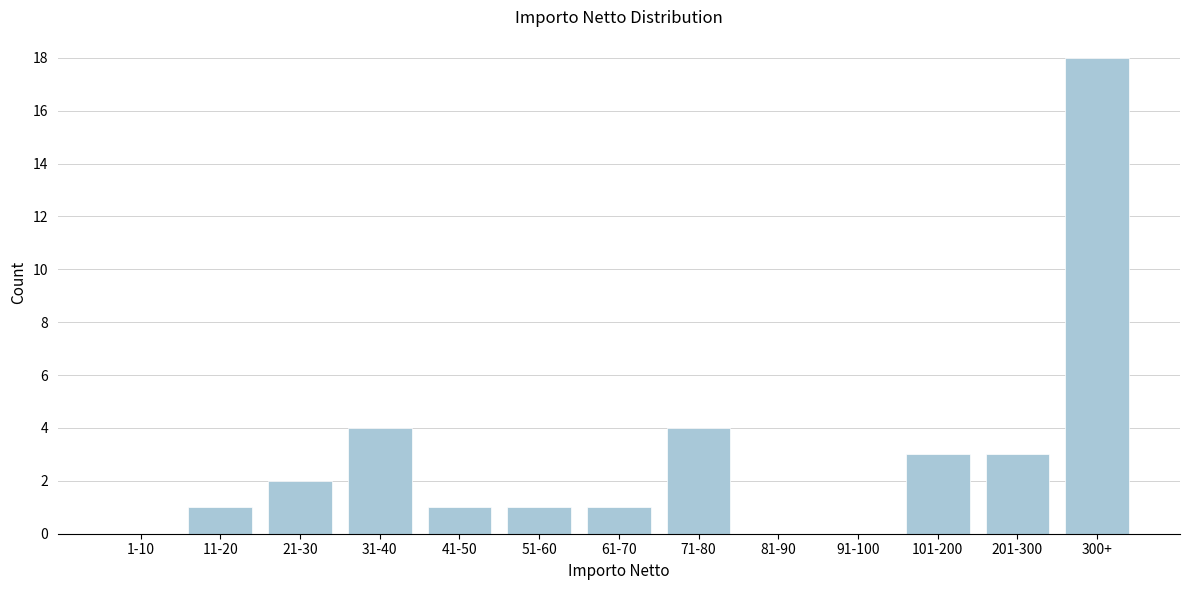

Reading left to right, what are all the values shown in this chart?

1-10=0	11-20=1	21-30=2	31-40=4	41-50=1	51-60=1	61-70=1	71-80=4	81-90=0	91-100=0	101-200=3	201-300=3	300+=18